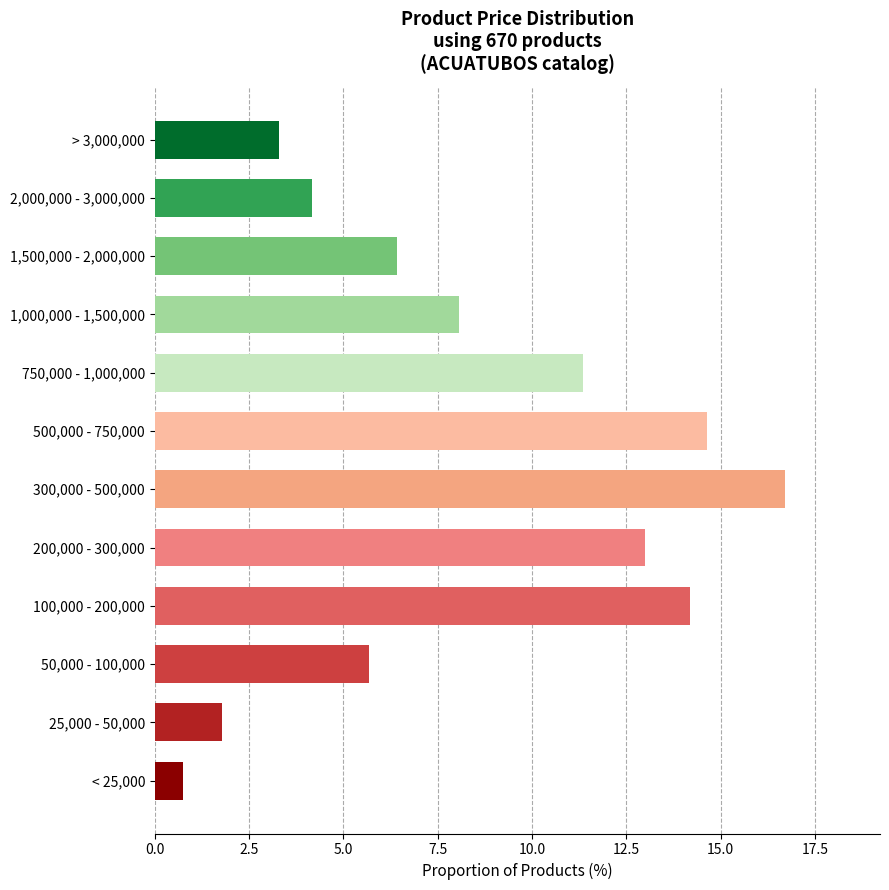

Reading bottom to top, list all the values displayed in this chart.

< 25,000=0.7	25,000 - 50,000=1.8	50,000 - 100,000=5.7	100,000 - 200,000=14.2	200,000 - 300,000=13.0	300,000 - 500,000=16.7	500,000 - 750,000=14.6	750,000 - 1,000,000=11.3	1,000,000 - 1,500,000=8.1	1,500,000 - 2,000,000=6.4	2,000,000 - 3,000,000=4.2	> 3,000,000=3.3